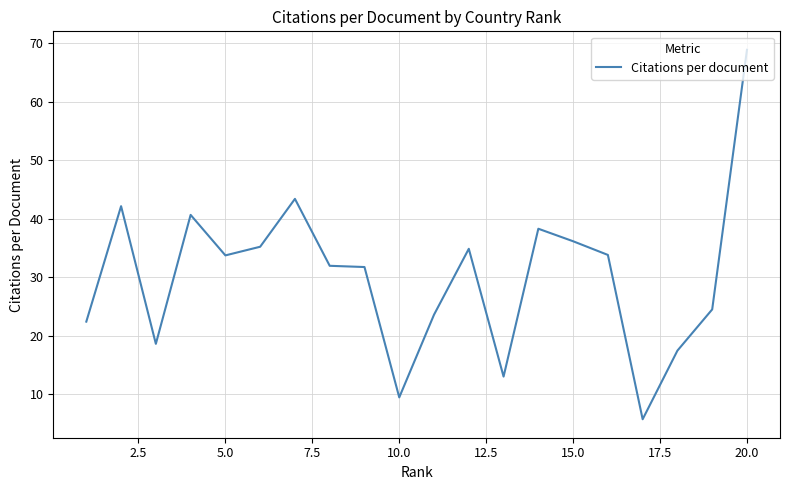

What is the difference between the maximum and minimum values?

63.2